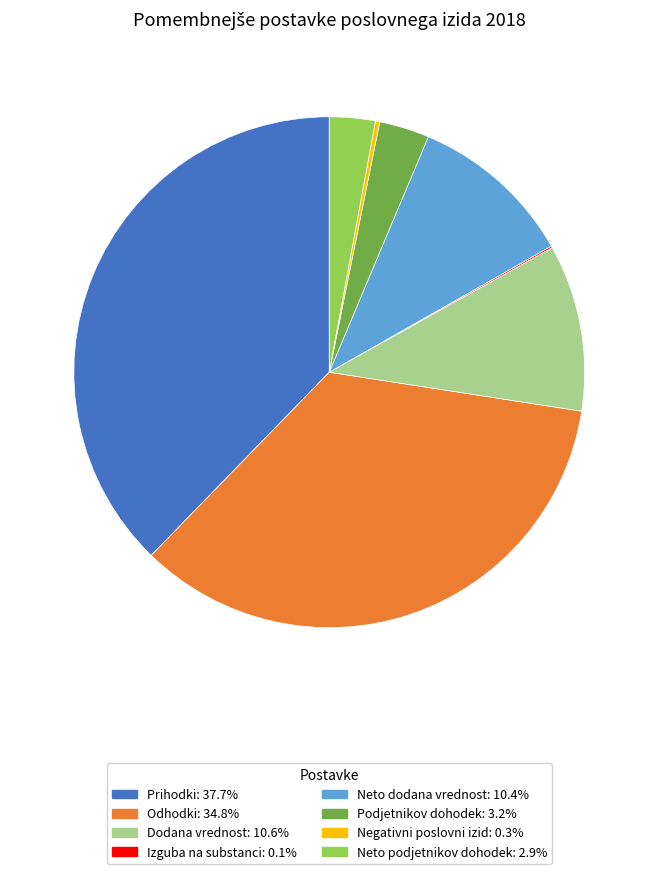

Is Odhodki the majority of the pie?

No